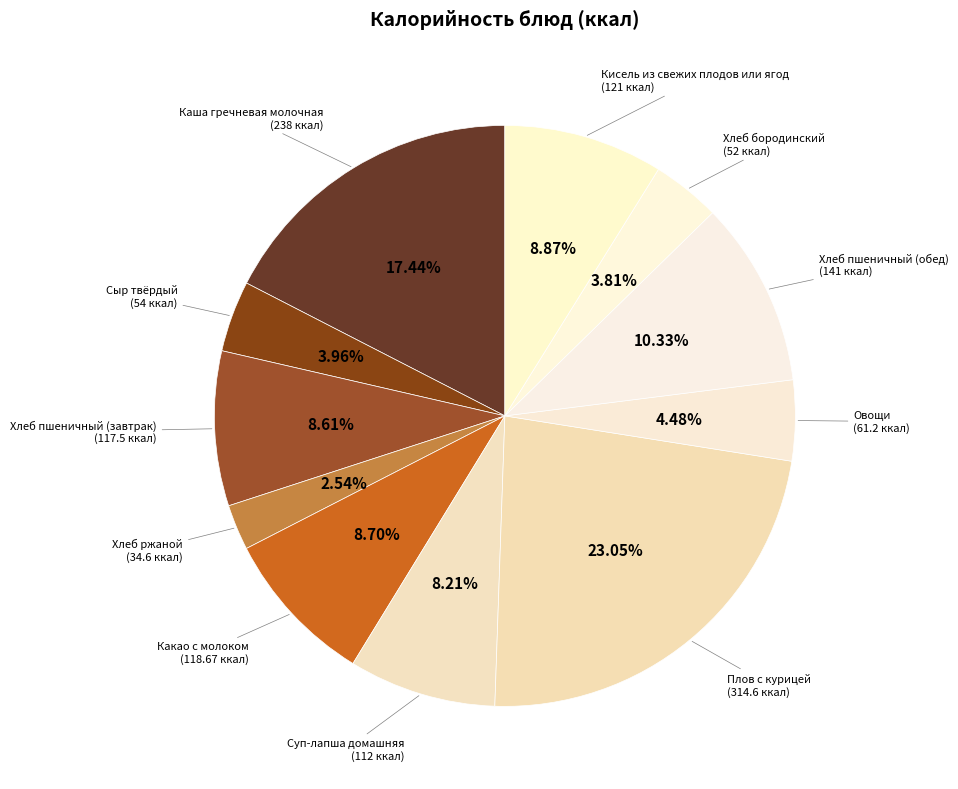

Count the number of slices in the pie.

11